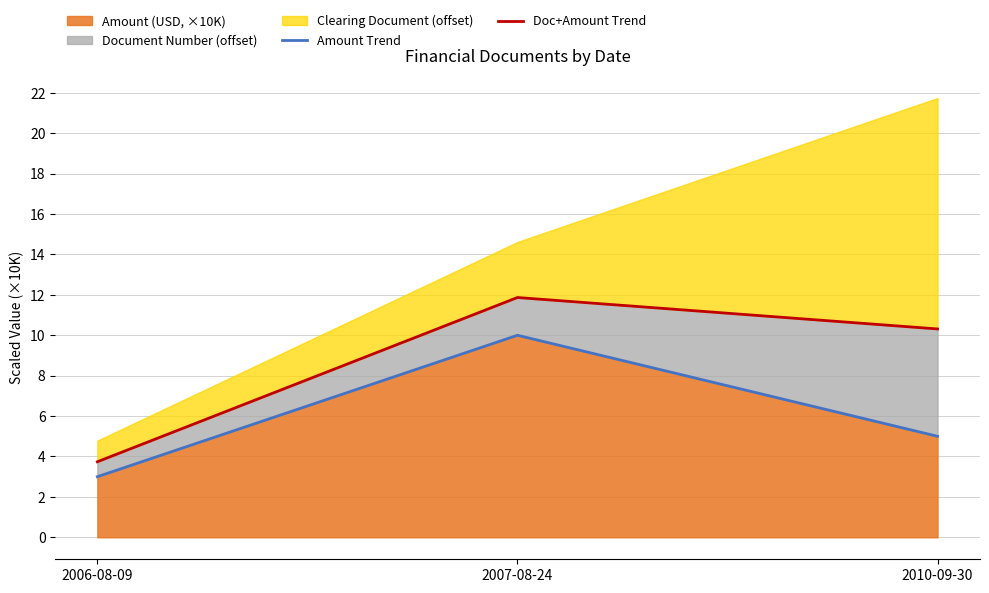

Is it true that Amount (USD, ×10K) equals 1 at 2010-09-30?

False